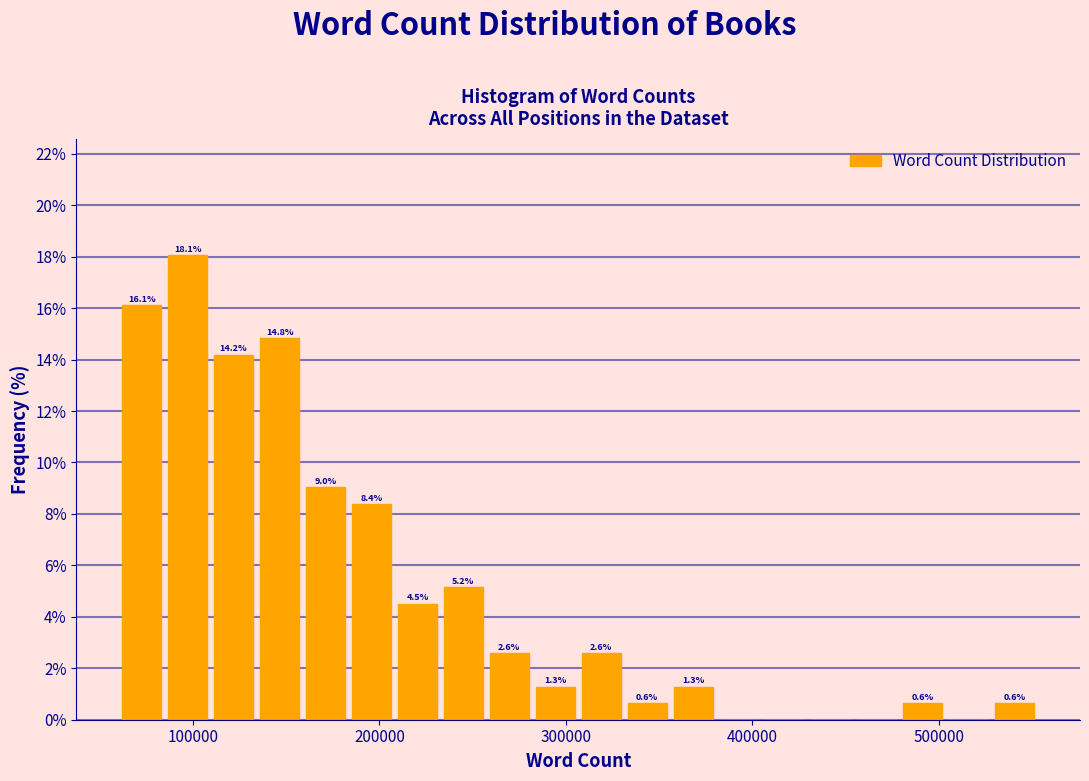

Read against the x-axis, roughly where is the centre of the tallest bar?

100000